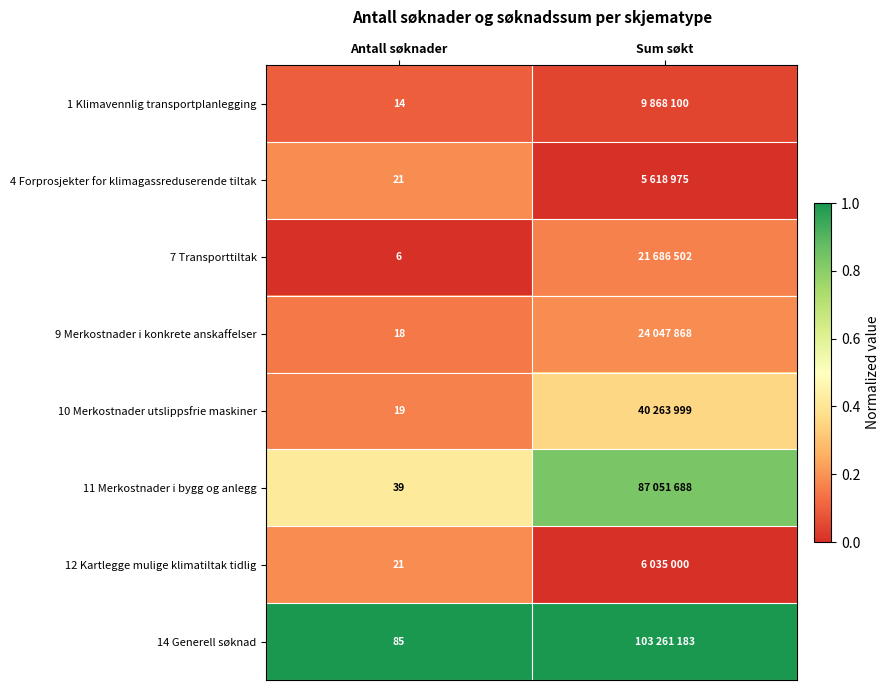

Is the value of 11 Merkostnader i bygg og anlegg at Antall søknader greater than the value of 1 Klimavennlig transportplanlegging at Antall søknader?

Yes